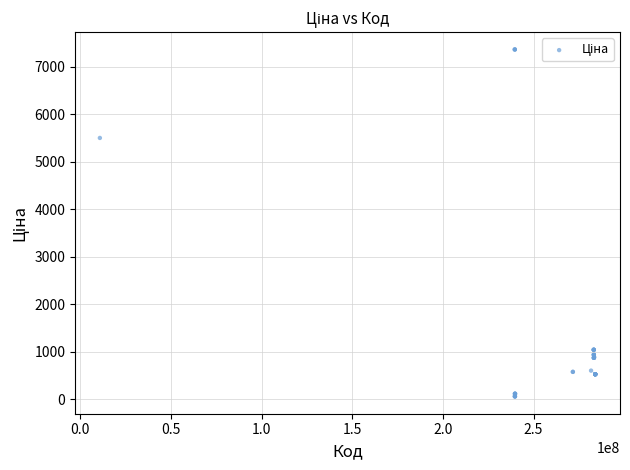

What Y value in the scatter plot is closest to 3707?

5497.3